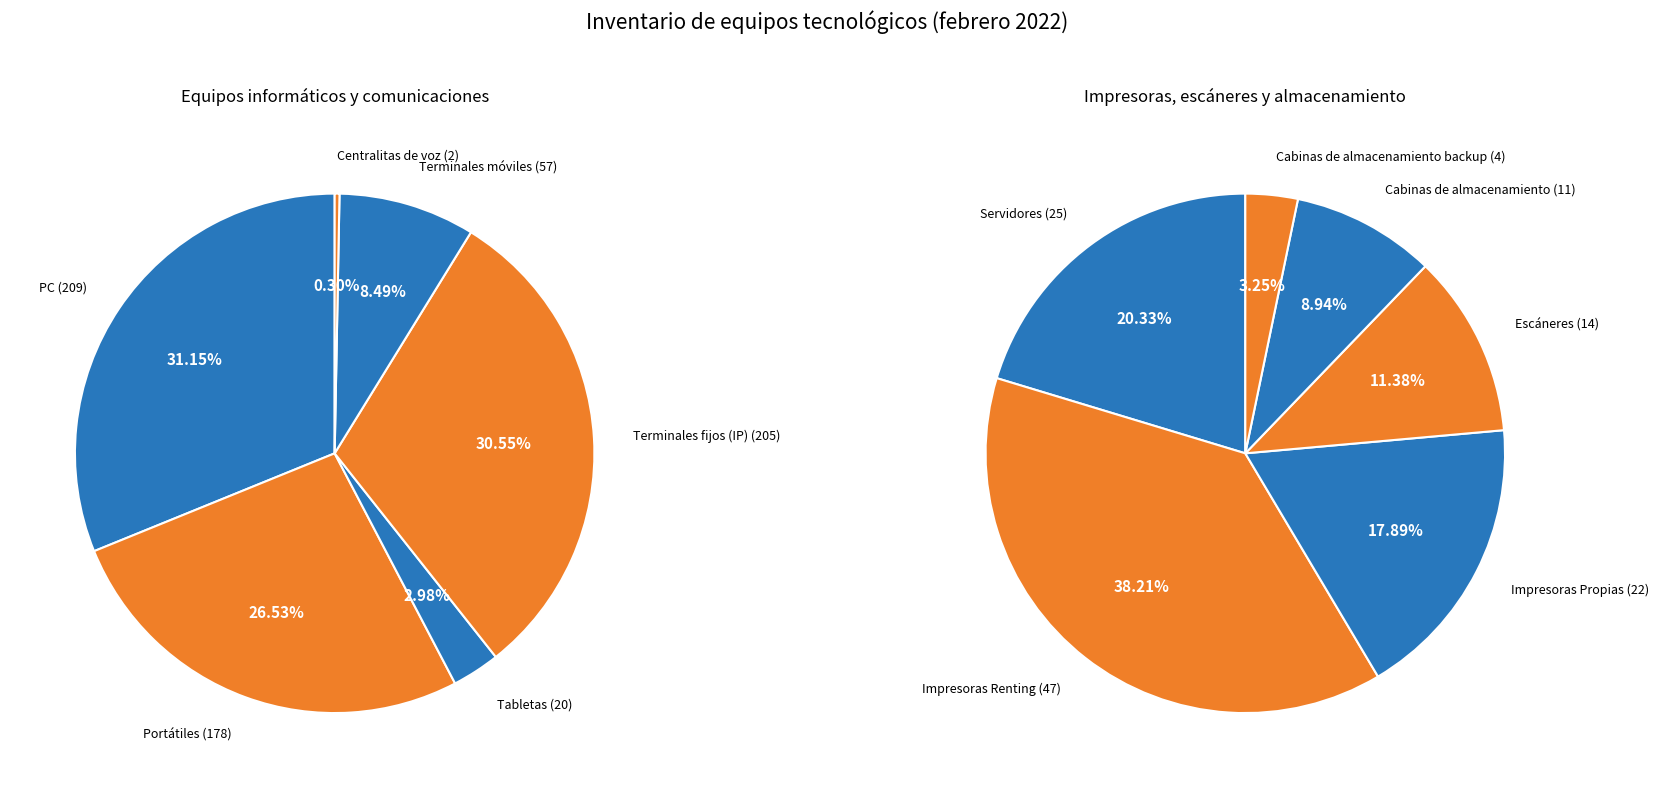

Is it true that Portátiles is 10% of the pie?

False